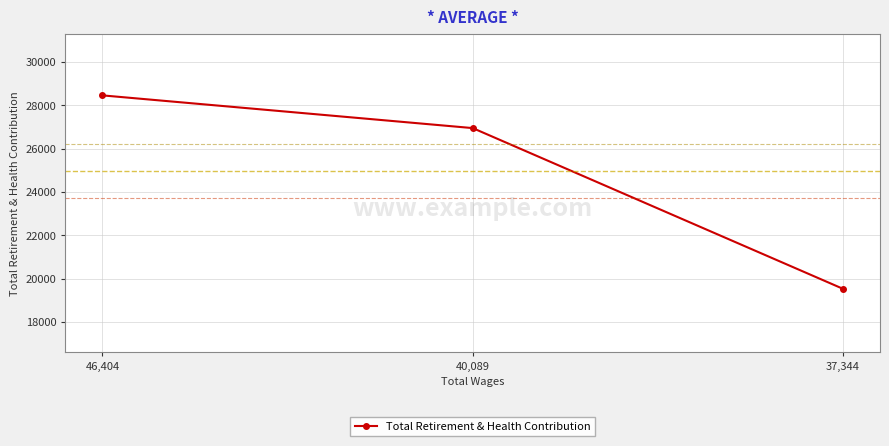

What is the difference between the values at 46,404 and 40,089?

1509